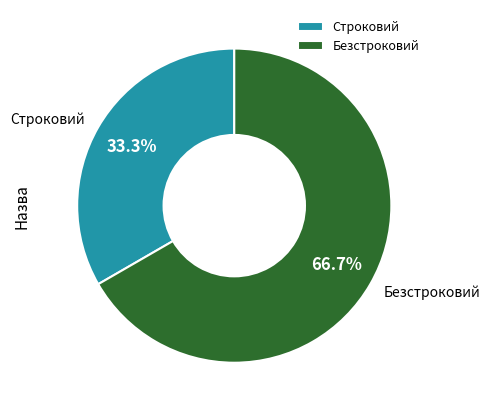

Do Безстроковий and Строковий together represent more than half of the pie?

Yes